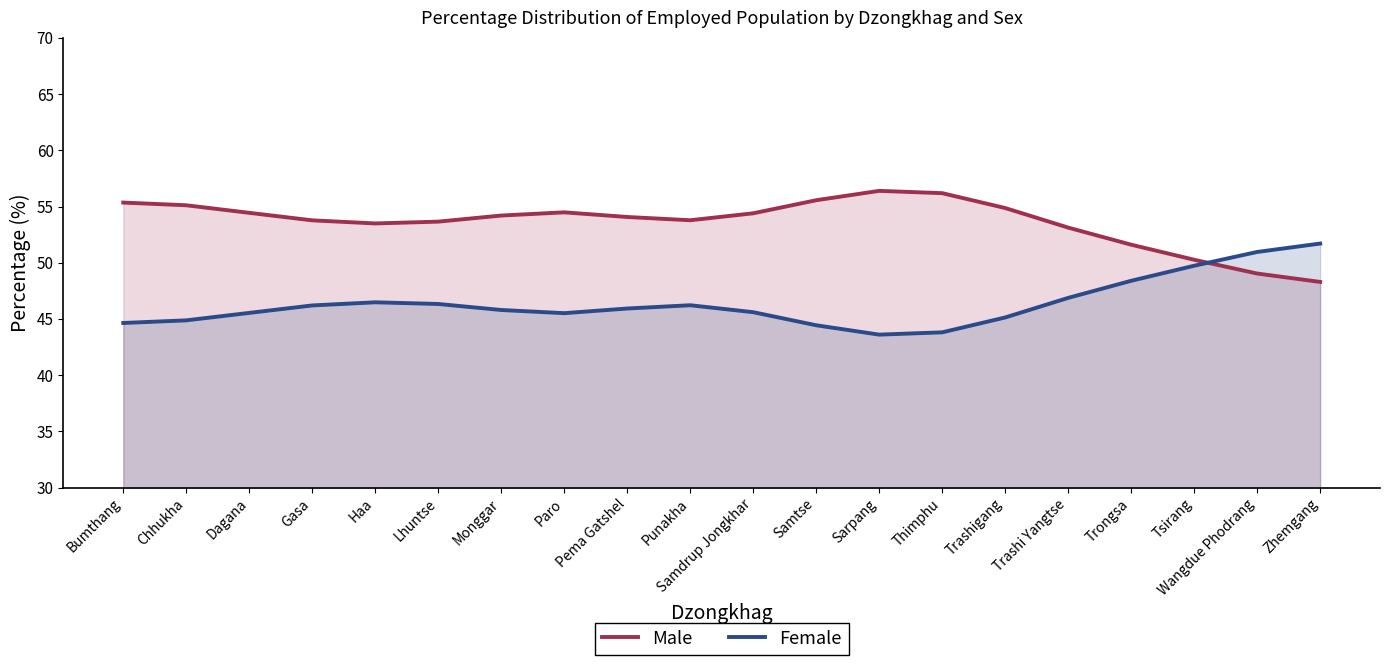

Which series changed the most between Trashigang and Zhemgang?

Male